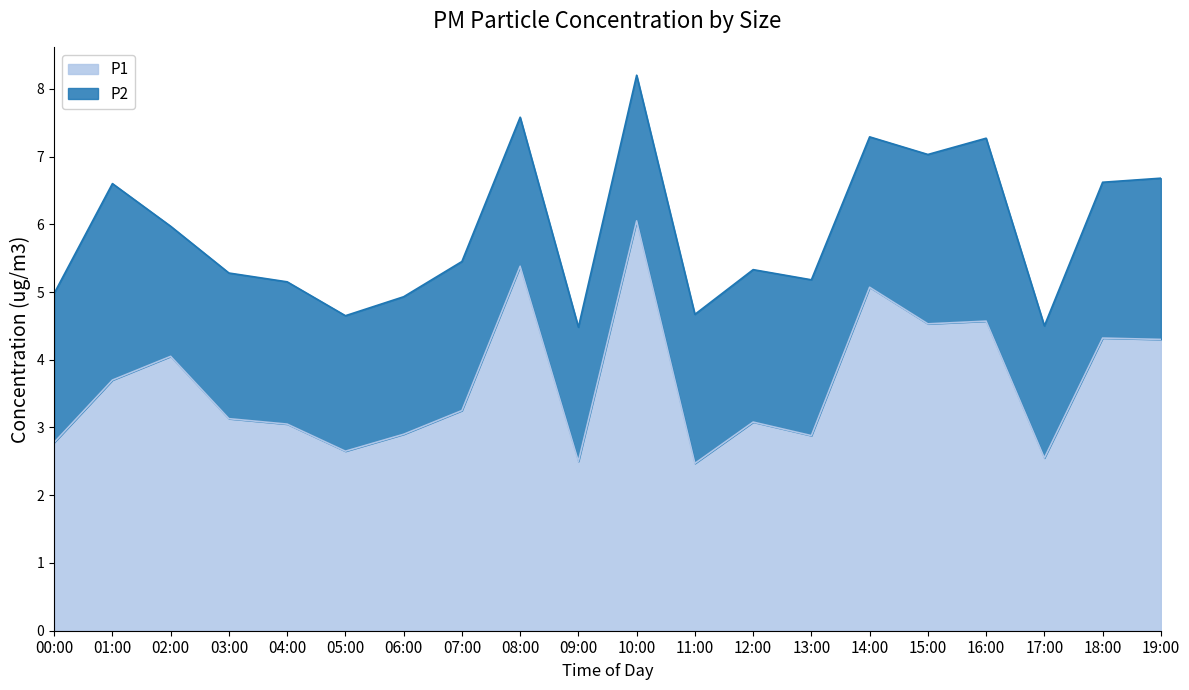

How many data points are less than 3?

7